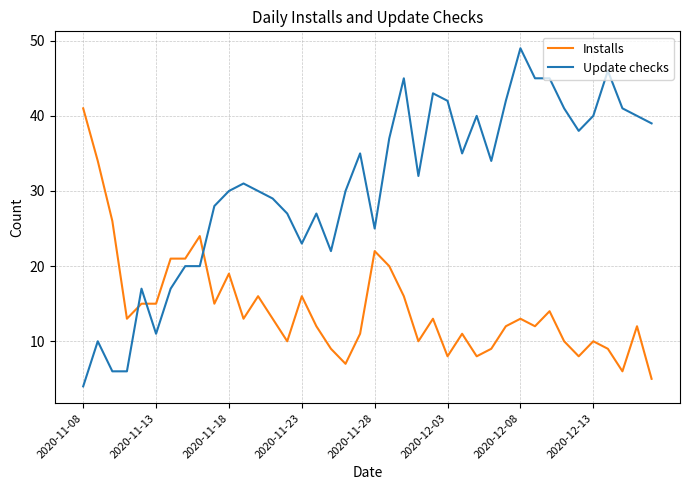

What is the maximum value for Installs?

41